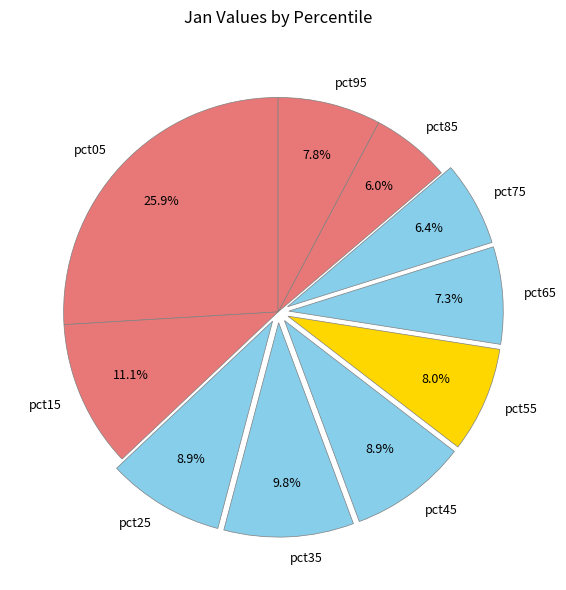

Combined, what portion of the pie is pct65 and pct45?

16.2%